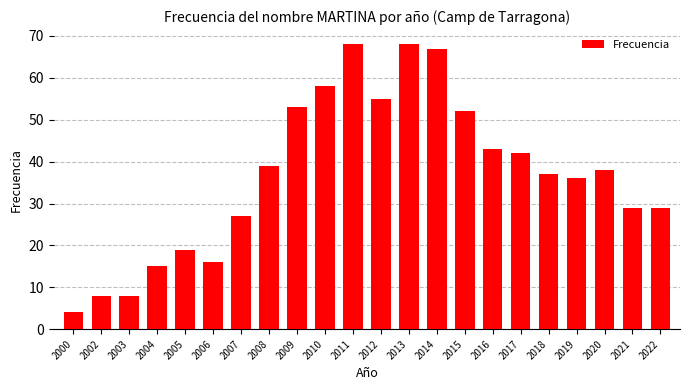

Count the number of data series in this chart.

1